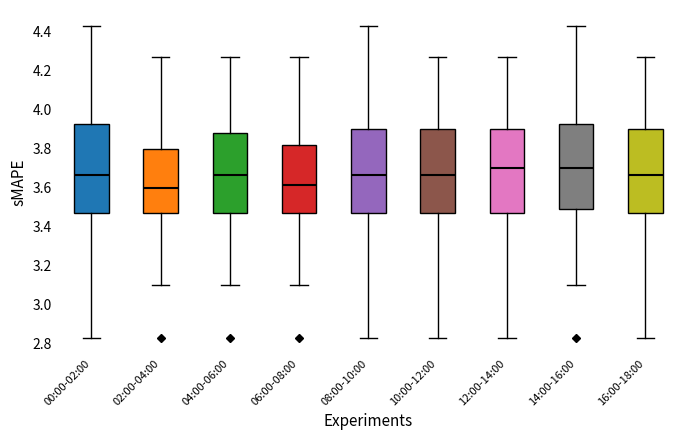

Reading left to right, read every box against the y-axis: the position of its median line, the range the box covers, and the ends of its whiskers. The values are not printed on the chart, so give them approximately, as read against the axis.

00:00-02:00: median 3.66, box 3.48 to 3.92, whiskers 2.84 to 4.44
02:00-04:00: median 3.60, box 3.48 to 3.80, whiskers 3.10 to 4.28
04:00-06:00: median 3.66, box 3.48 to 3.88, whiskers 3.10 to 4.28
06:00-08:00: median 3.62, box 3.48 to 3.82, whiskers 3.10 to 4.28
08:00-10:00: median 3.66, box 3.48 to 3.90, whiskers 2.84 to 4.44
10:00-12:00: median 3.66, box 3.48 to 3.90, whiskers 2.84 to 4.28
12:00-14:00: median 3.70, box 3.48 to 3.90, whiskers 2.84 to 4.28
14:00-16:00: median 3.70, box 3.50 to 3.92, whiskers 3.10 to 4.44
16:00-18:00: median 3.66, box 3.48 to 3.90, whiskers 2.84 to 4.28